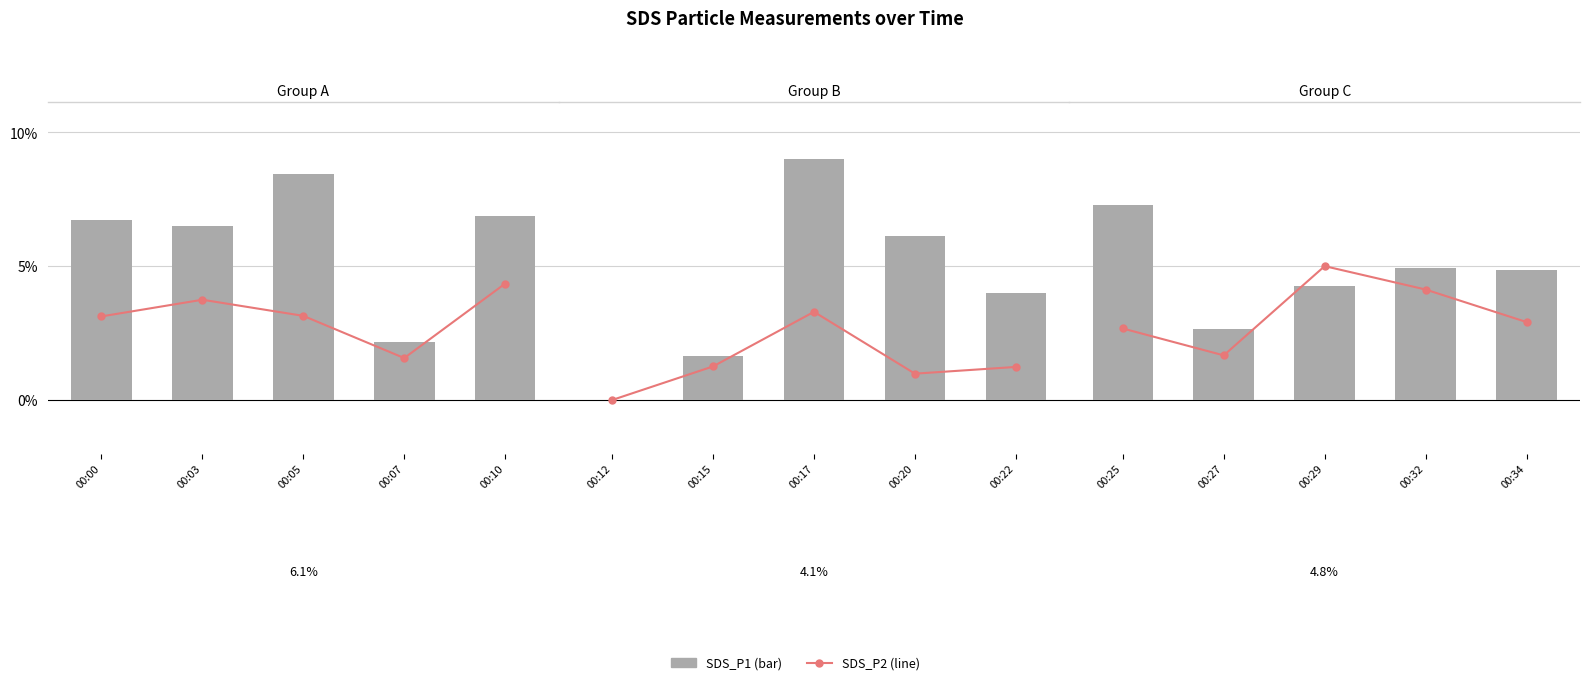

What is the total value across all series at 00:25?

0.1